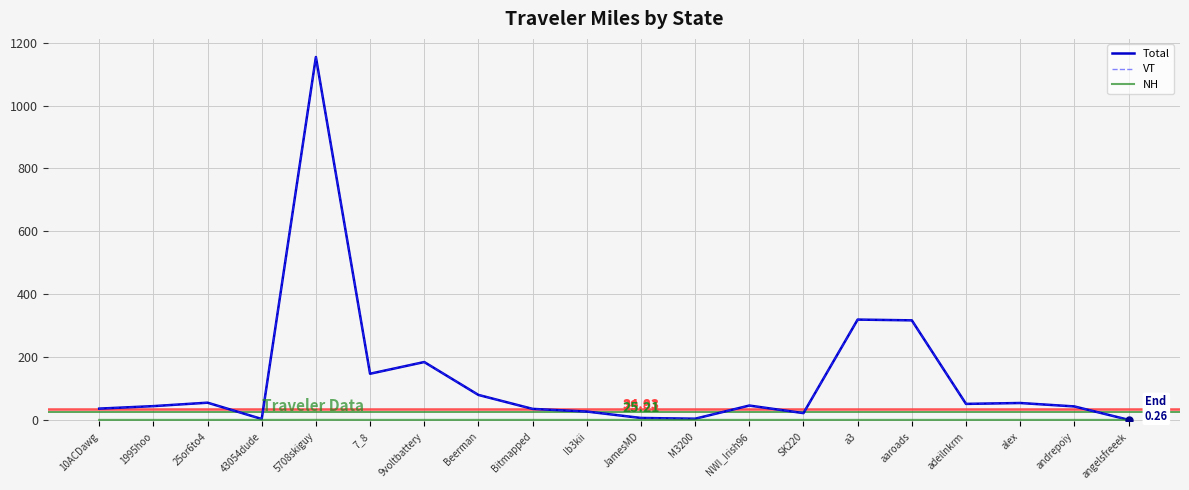

Is the value of Total at 43054dude greater than the value of VT at 10ACDawg?

No